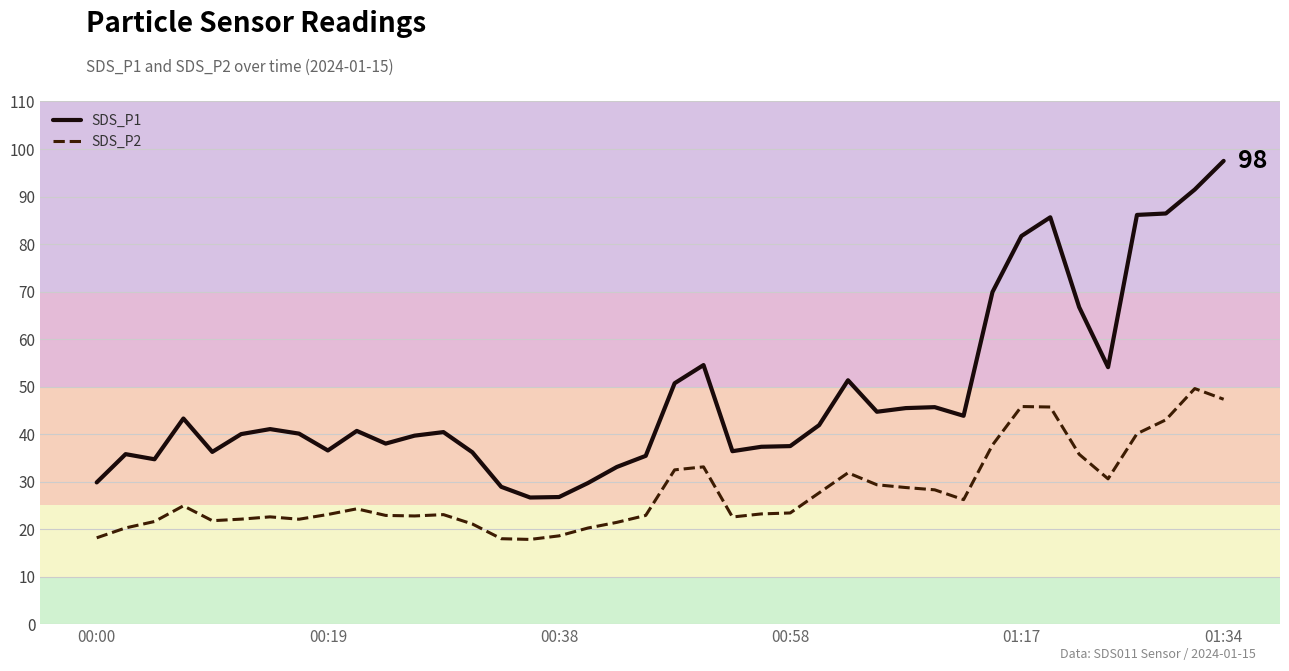

What is the highest value of the SDS_P1 series?

97.5